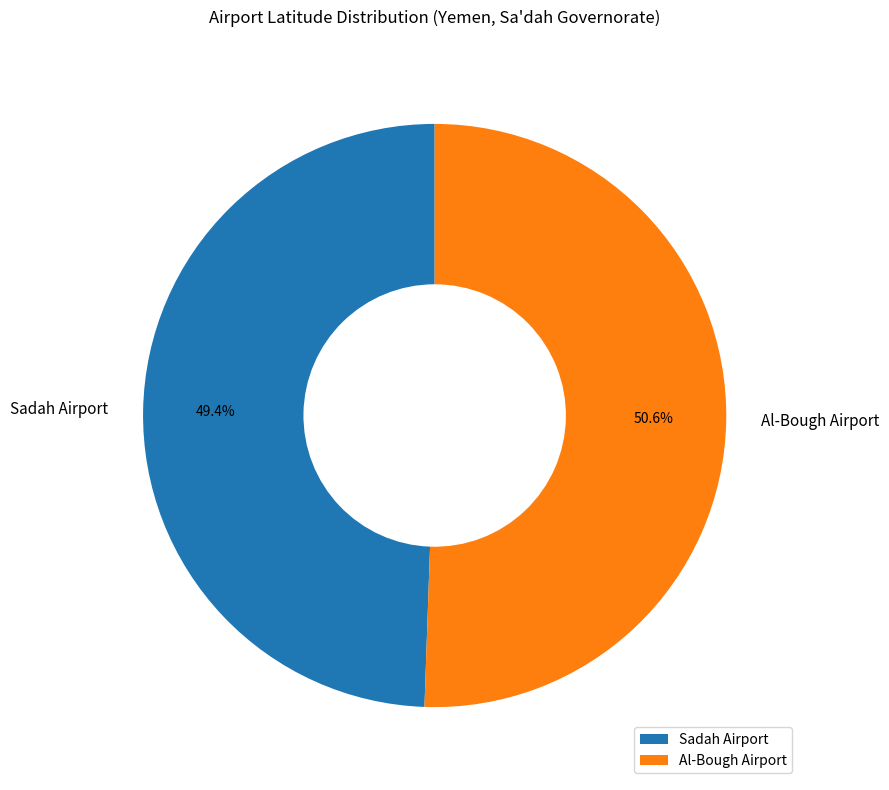

Count the number of slices in the pie.

2